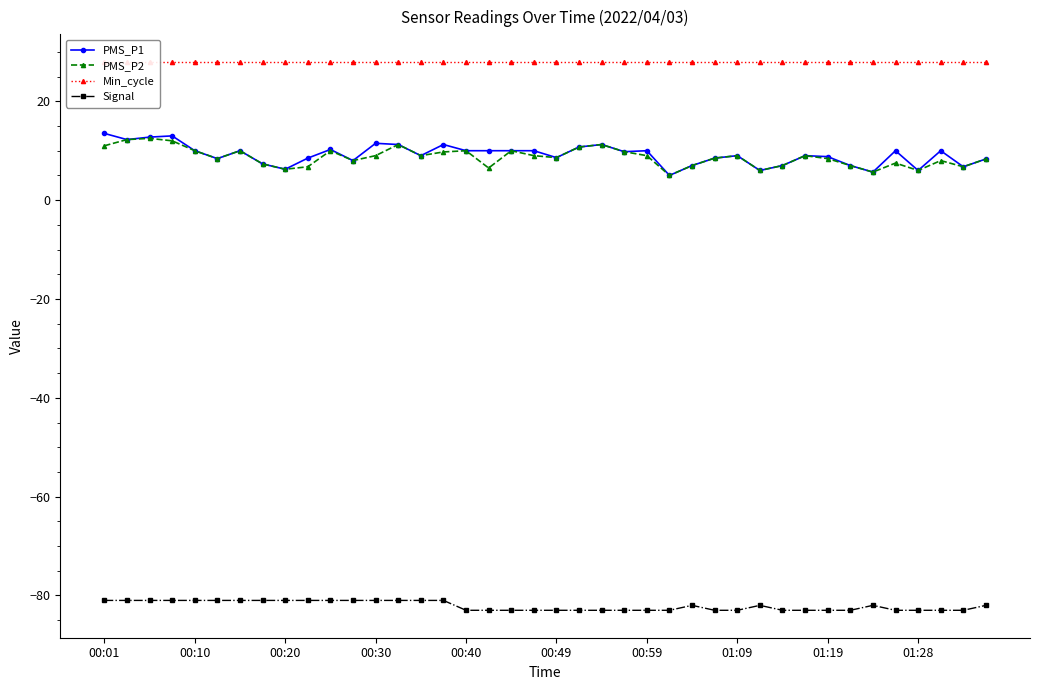

Is it true that Min_cycle equals 17.9 at 14?

False